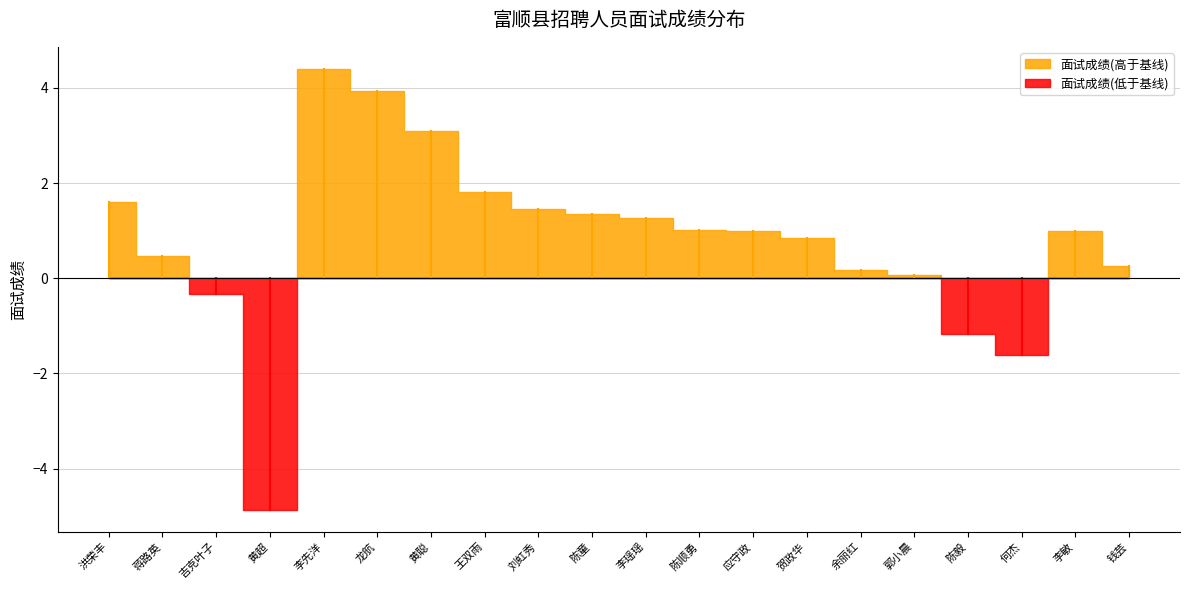

Rank the categories by value from highest to lowest.

李先洋, 龙航, 黄聪, 王双雨, 洪荣丰, 刘虹秀, 陈童, 李瑶瑶, 陈顺勇, 应守政, 李敏, 贺政华, 蒋路英, 钱芸, 余丽红, 郭小晨, 吉克叶子, 陈毅, 何杰, 黄超